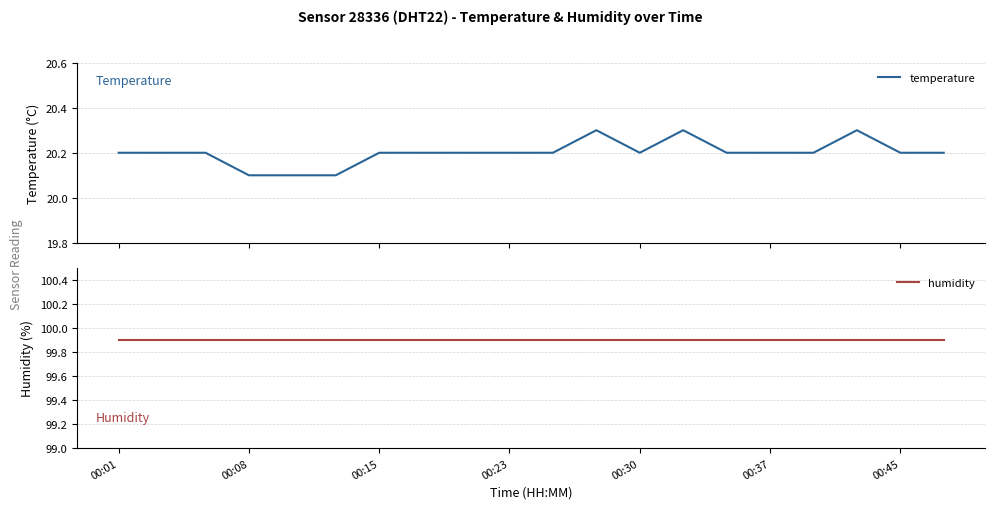

What is the lowest value of the humidity series?

99.9